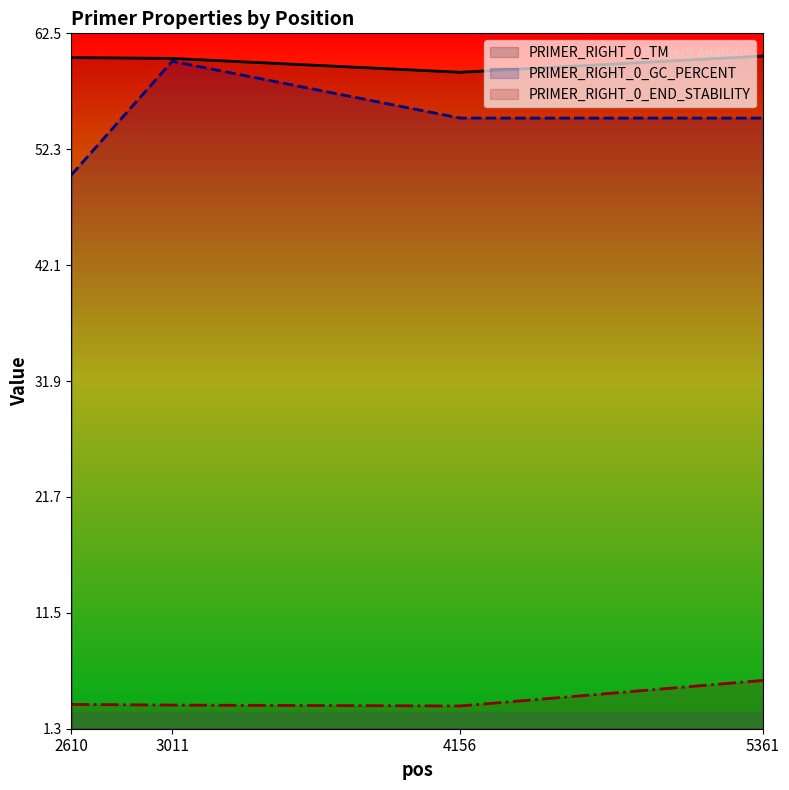

Reading right to left, extract all data points from this chart.

PRIMER_RIGHT_0_TM: 60.5	59.0	60.2	60.3
PRIMER_RIGHT_0_GC_PERCENT: 55.0	55.0	60.0	50.0
PRIMER_RIGHT_0_END_STABILITY: 5.5	3.3	3.4	3.4